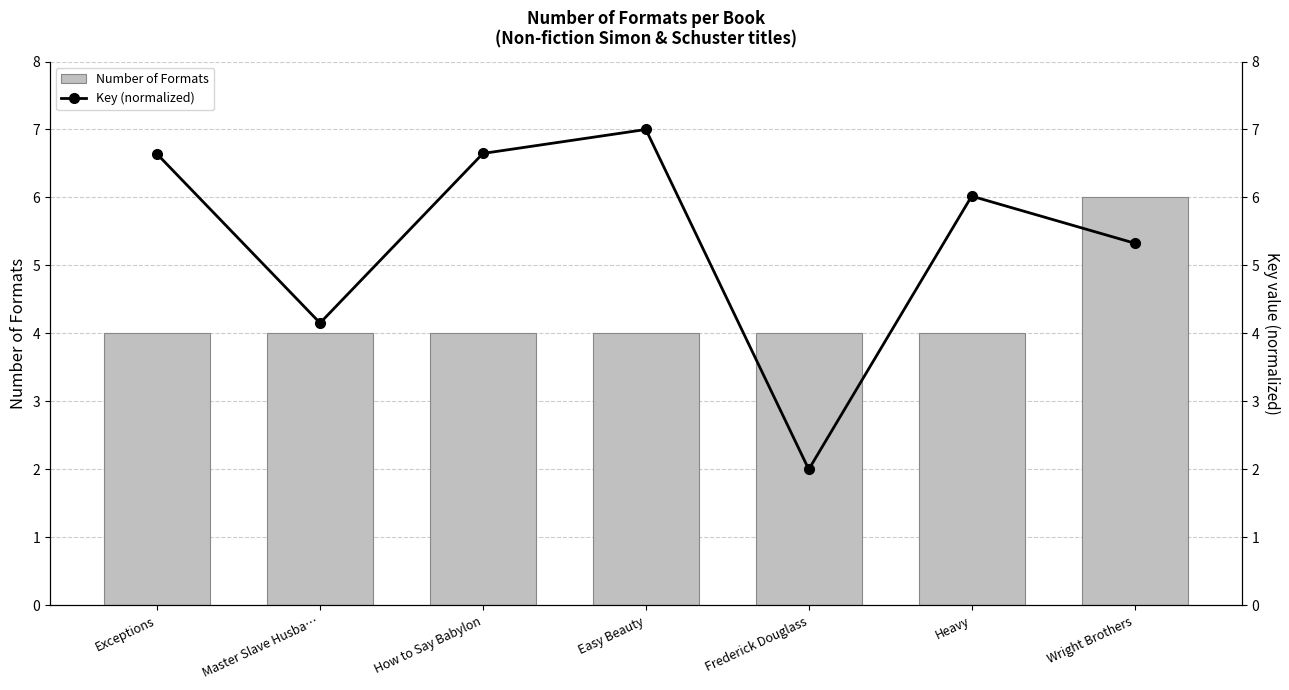

At which category is the sum across all series the highest?

Wright Brothers